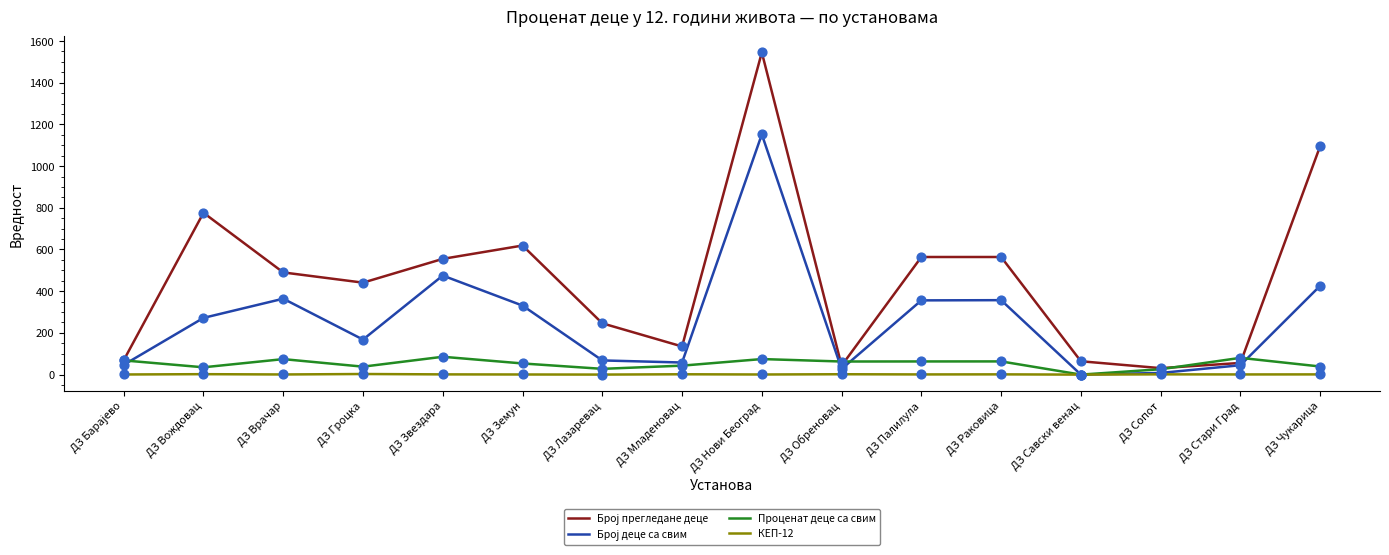

What is the maximum value for Проценат деце са свим?

85.6